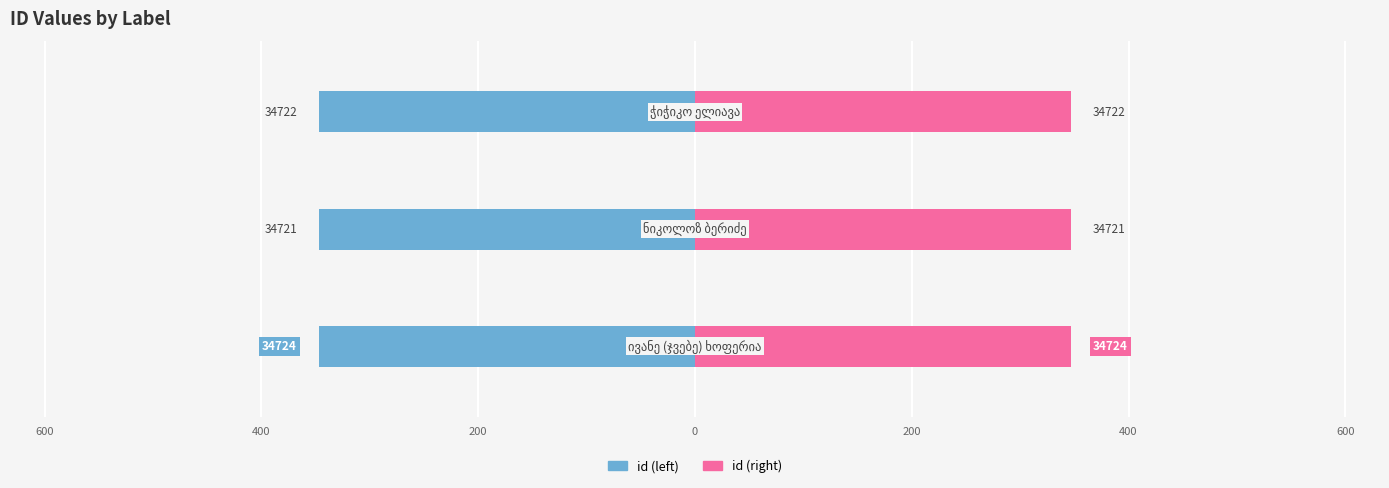

List the series in order of their peak value, lowest first.

id (left), id (right)